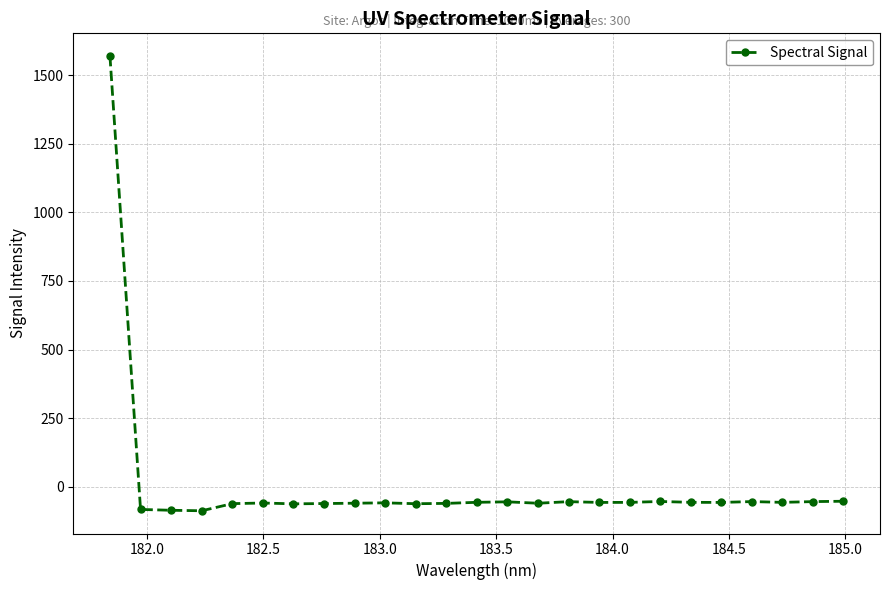

How many lines are shown in the chart?

1